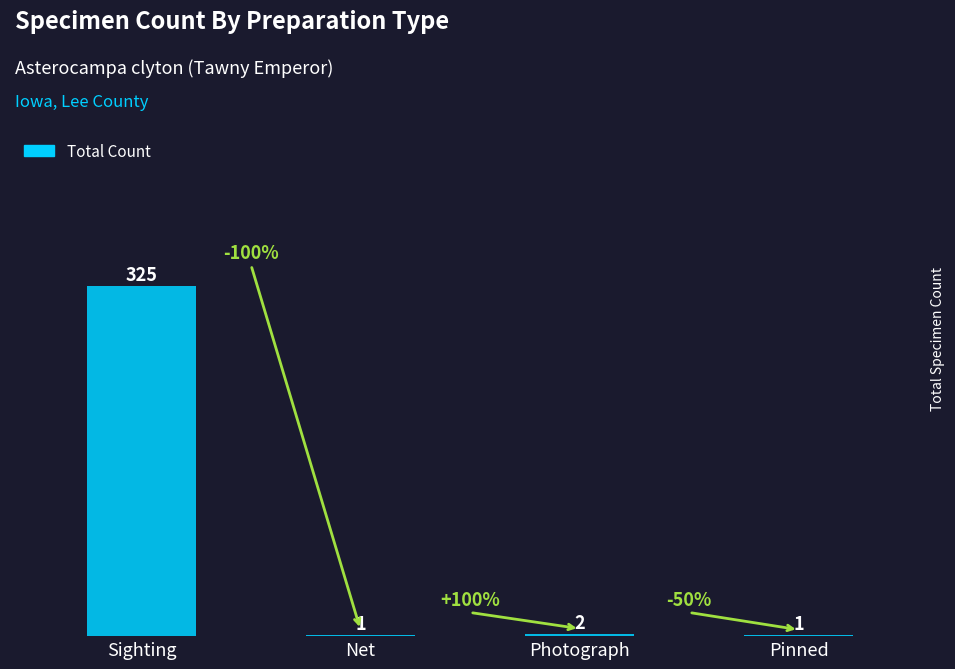

True or false: the data shows 1 at Pinned.

True